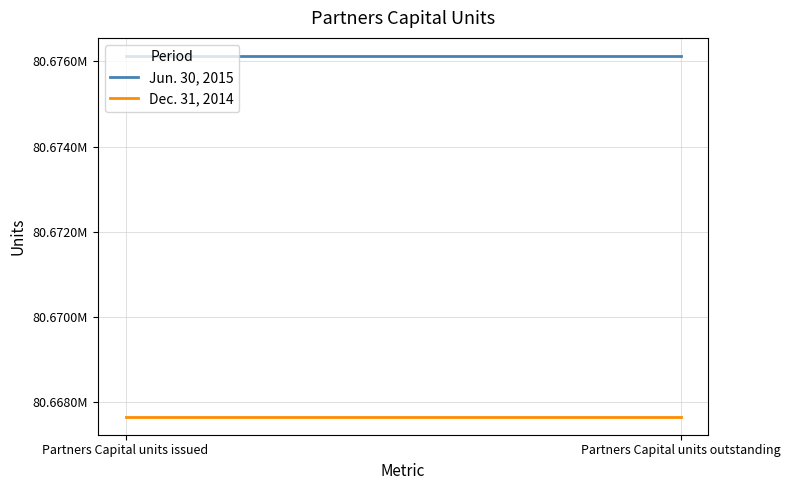

Which series has the widest spread of values?

Jun. 30, 2015